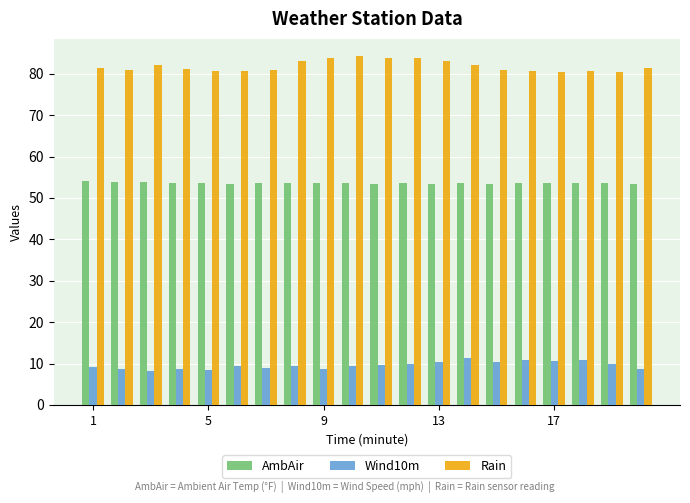

Rank the series by their average value, from lowest to highest.

Wind10m, AmbAir, Rain